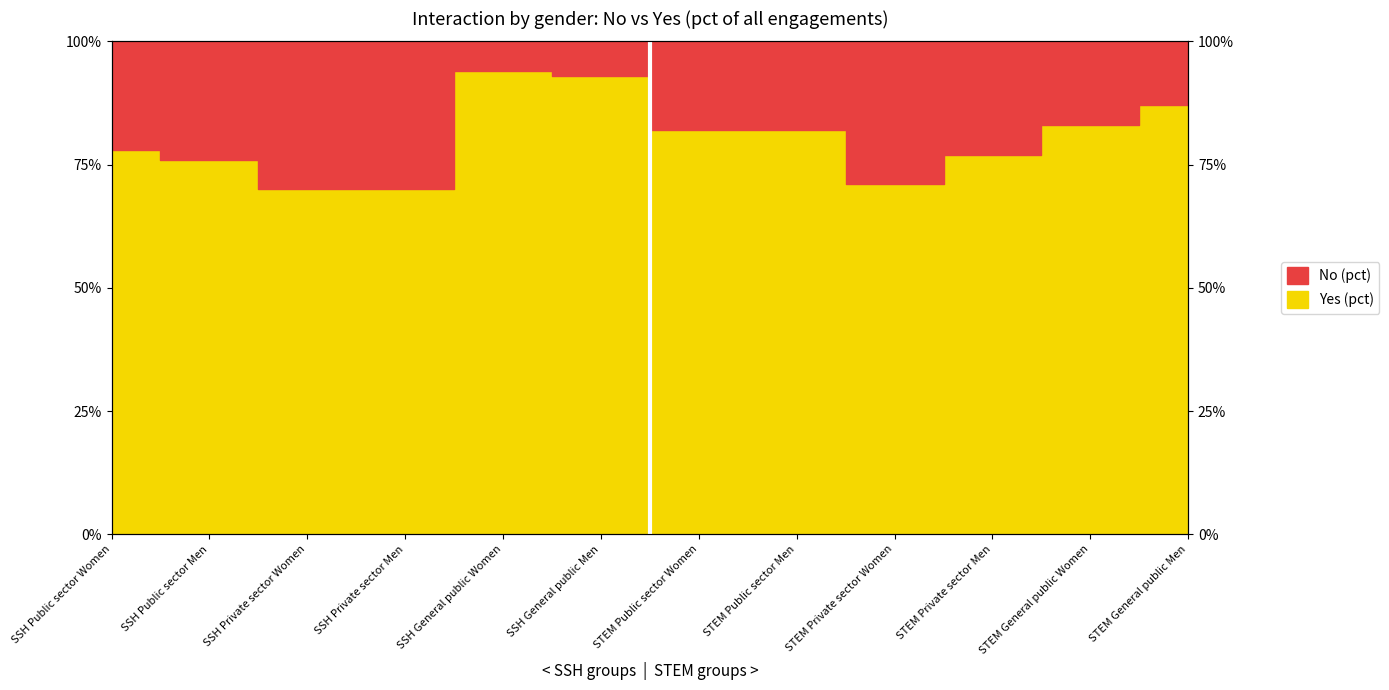

Reading left to right, transcribe all the data shown in this chart.

78	76	70	70	94	93	82	82	71	77	83	87